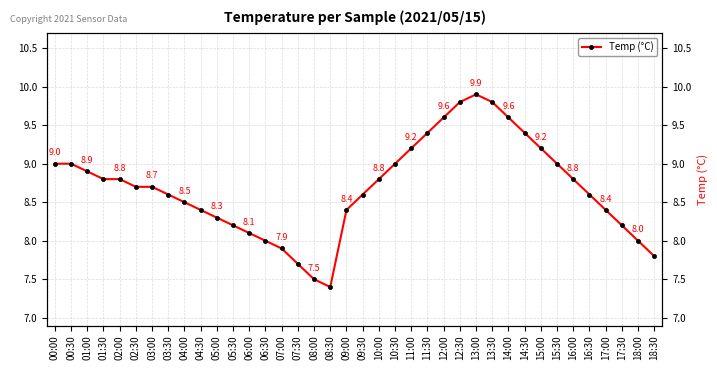

True or false: the data shows 8.3 at 05:00.

True